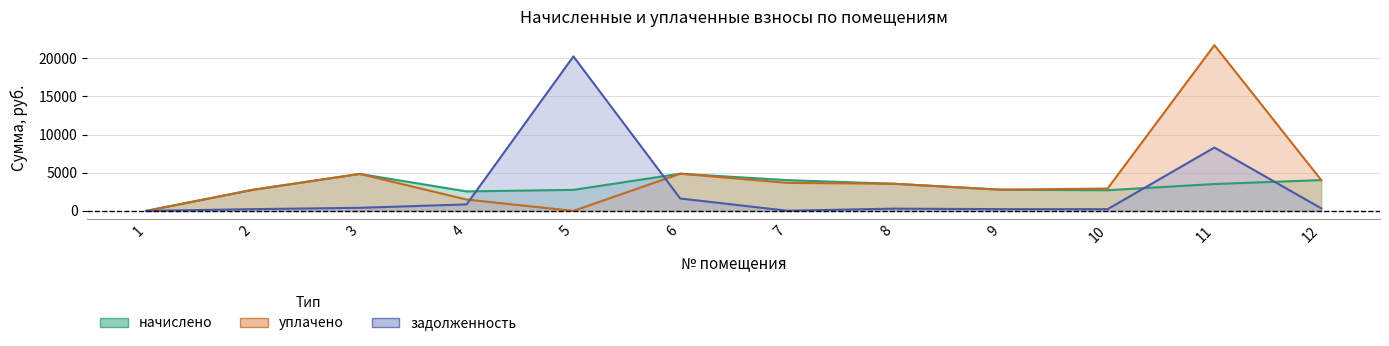

Between 9 and 11, which series saw the biggest shift?

уплачено